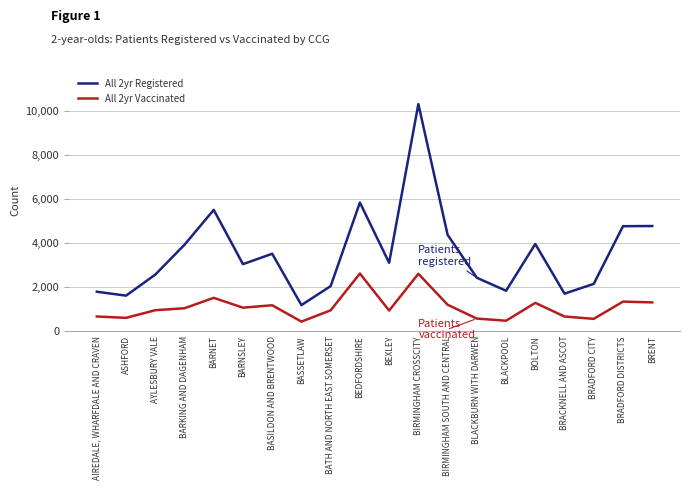

List the series in order of their overall mean, lowest first.

All 2yr Vaccinated, All 2yr Registered